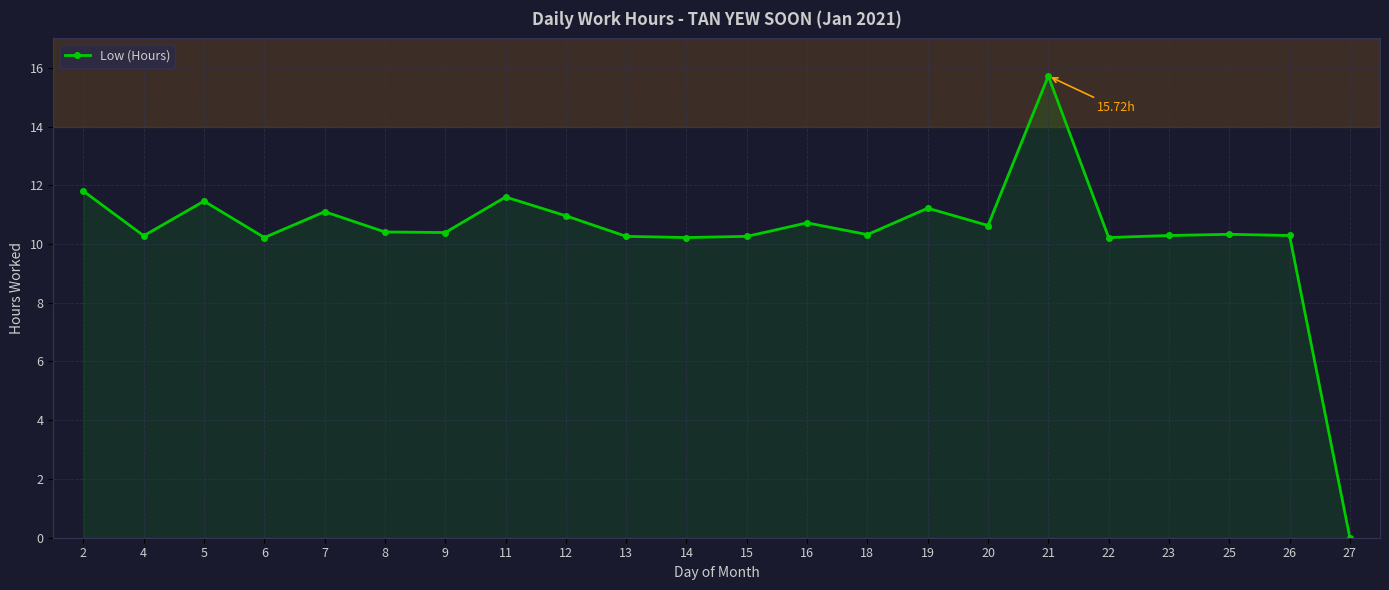

What is the change in value from 7 to 26?

-0.8